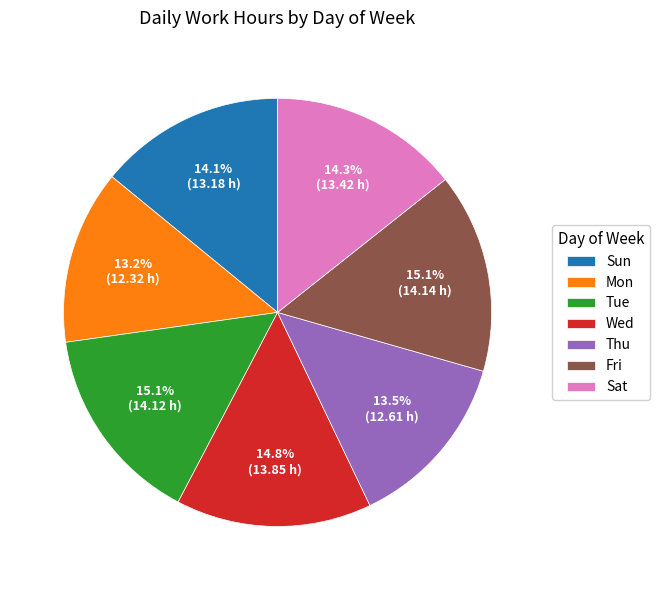

To the nearest percent, what is the average slice percentage?

14%